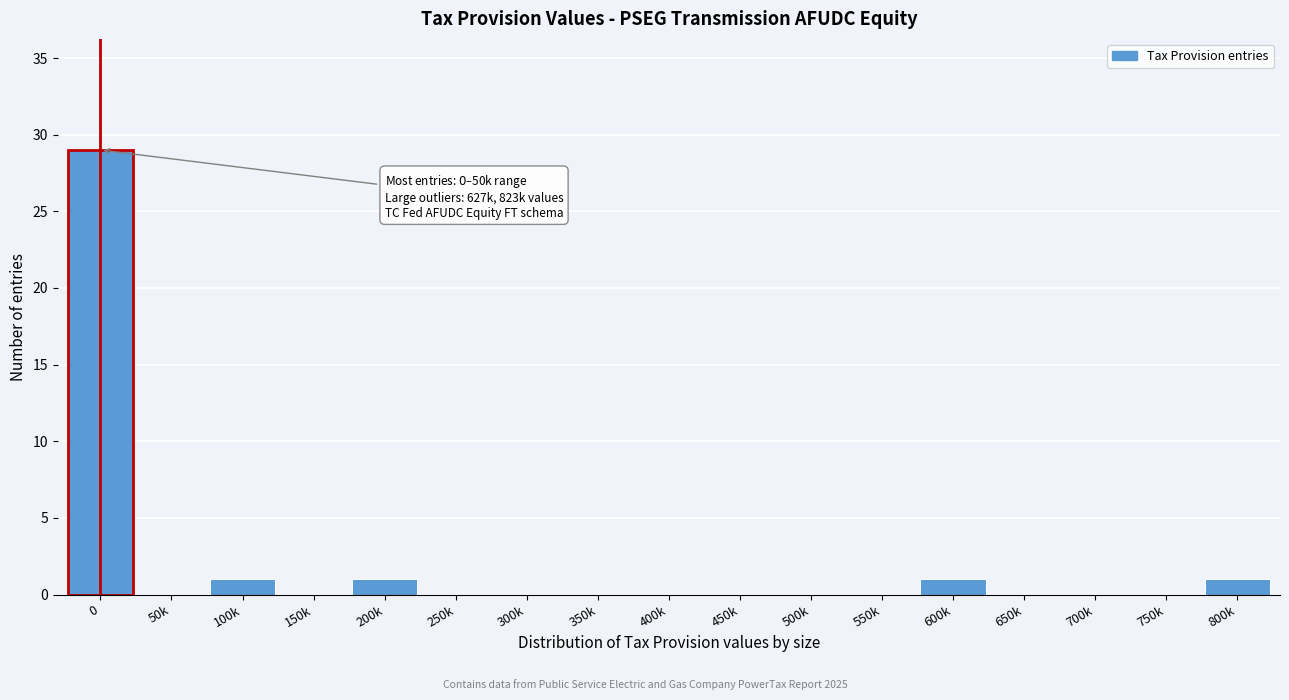

Reading left to right, transcribe all the data shown in this chart.

0=29	50k=0	100k=1	150k=0	200k=1	250k=0	300k=0	350k=0	400k=0	450k=0	500k=0	550k=0	600k=1	650k=0	700k=0	750k=0	800k=1